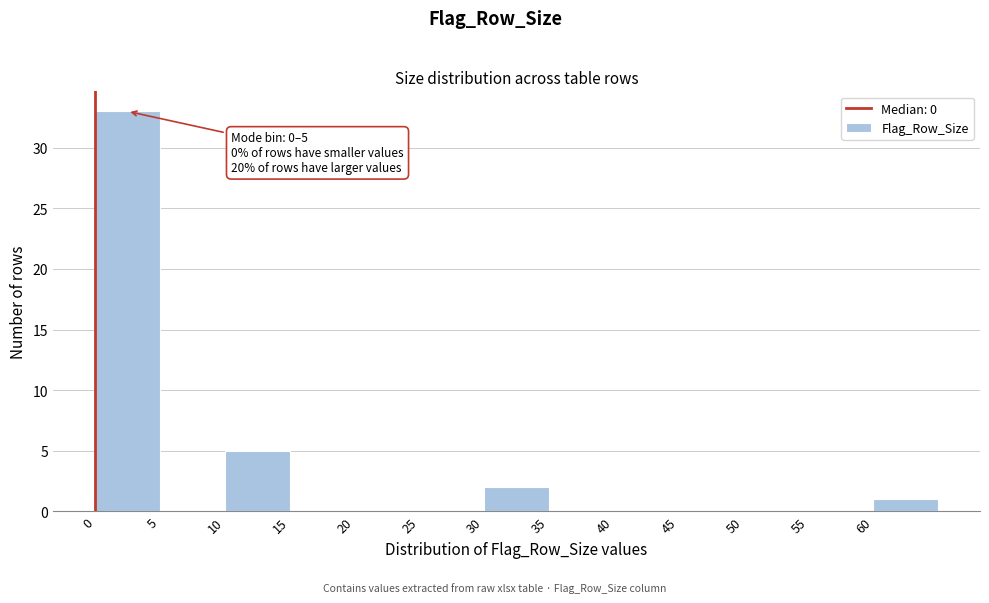

Which range on the x-axis has the tallest bar?

0 to 5